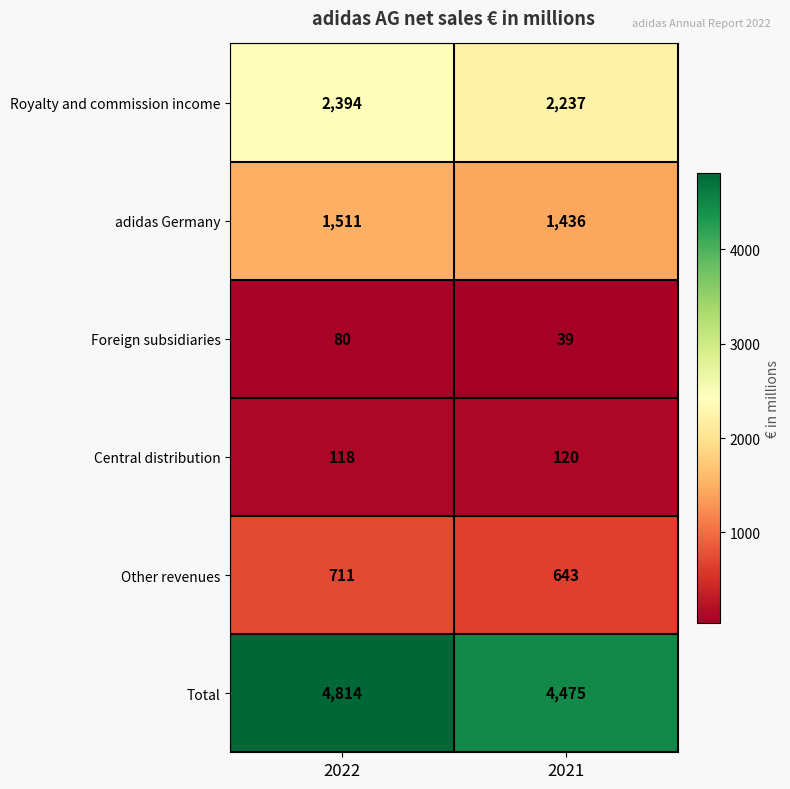

At 2021, list the series in order from smallest to largest.

Foreign subsidiaries, Central distribution, Other revenues, adidas Germany, Royalty and commission income, Total